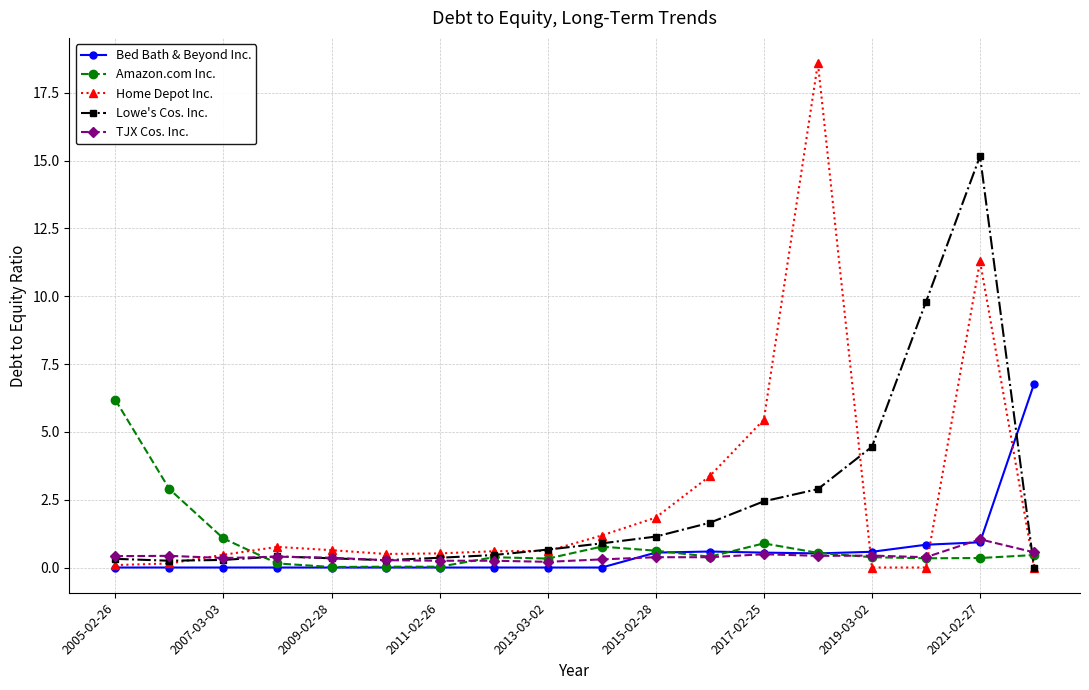

Which series has the largest range (max minus min)?

Home Depot Inc.